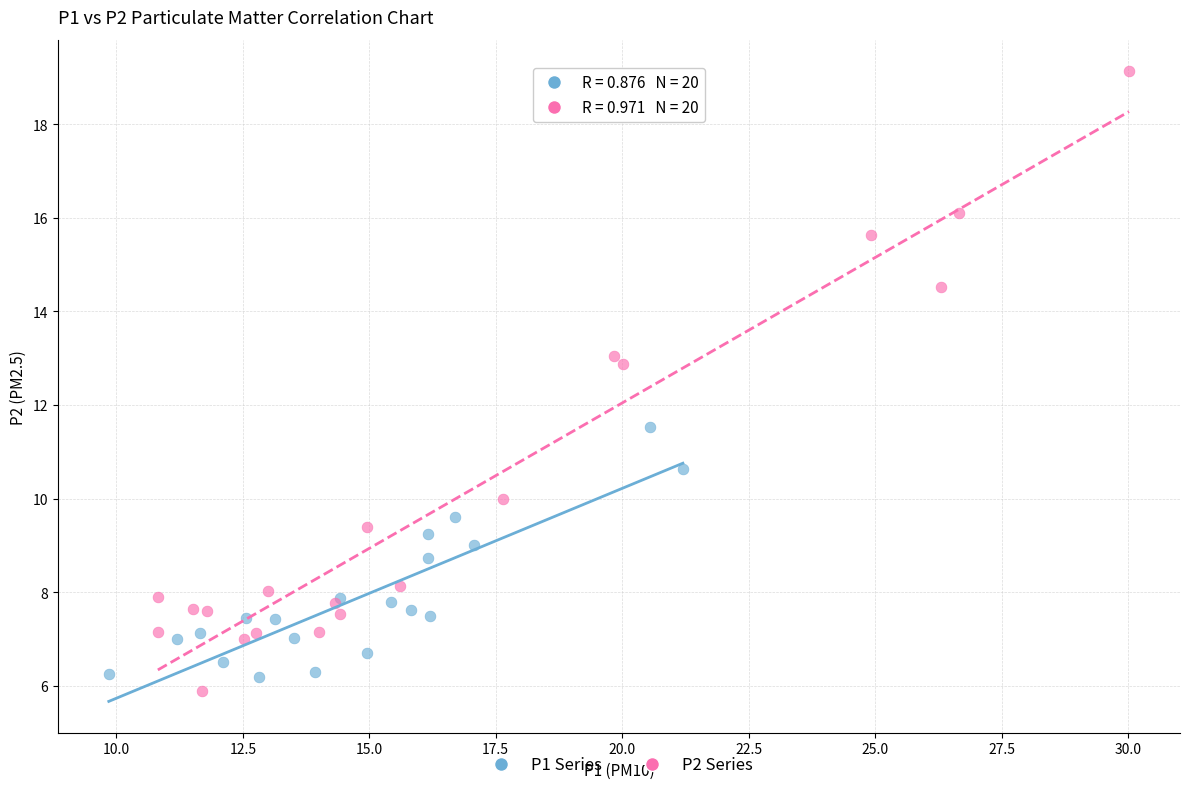

Which series contains the lowest Y value?

P2 Series